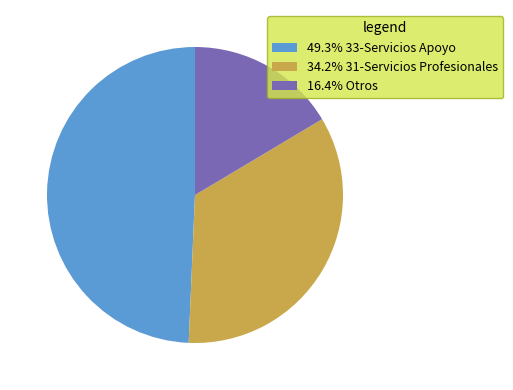

Does 16.4% Otros represent more than half of the total?

No